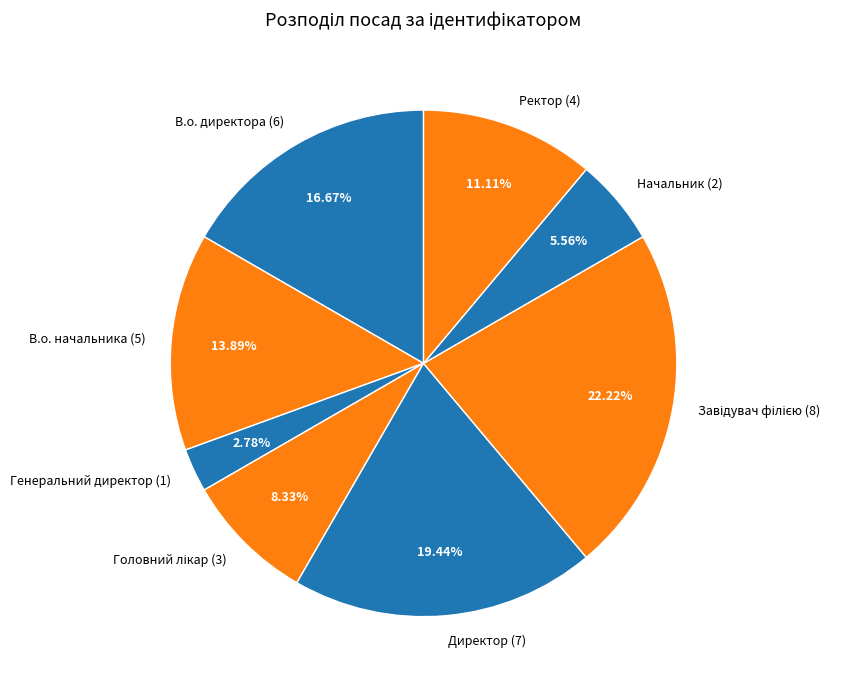

Does any single category account for the majority?

No